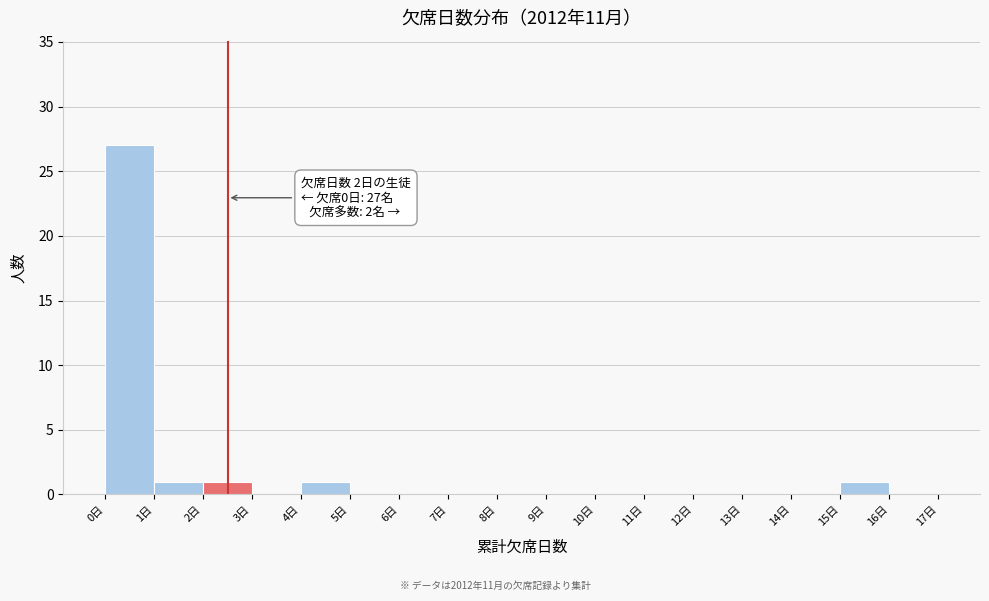

Over which range of the x-axis is the bar tallest?

0 to 1